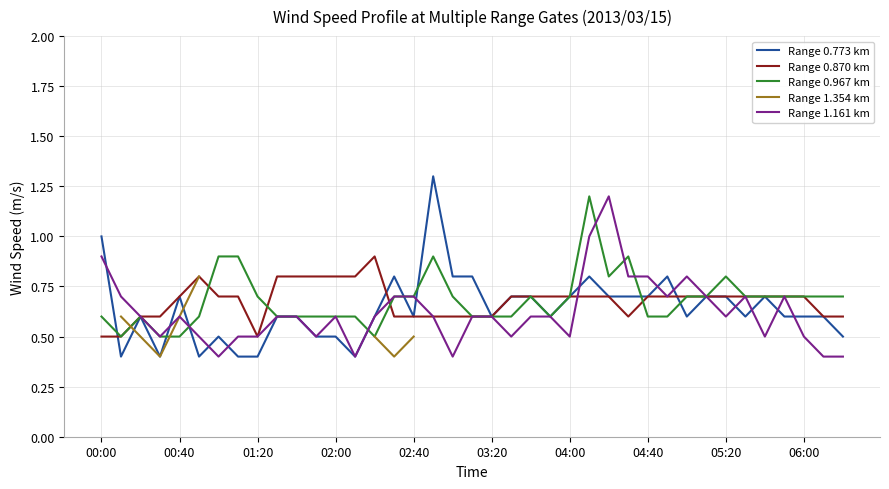

What is the smallest value displayed?

0.4